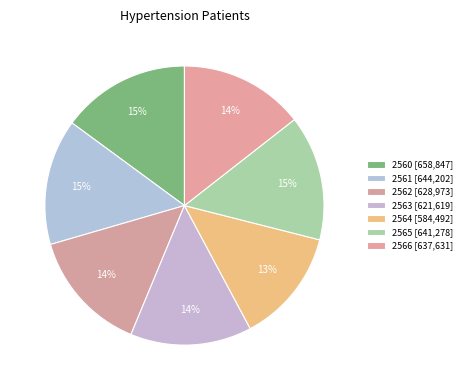

How many slices are in this pie chart?

7